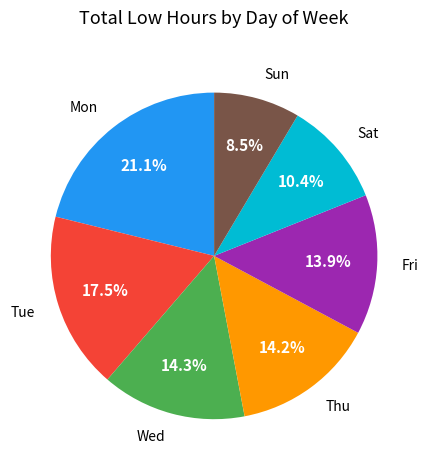

Is there any slice that represents more than half of the pie?

No